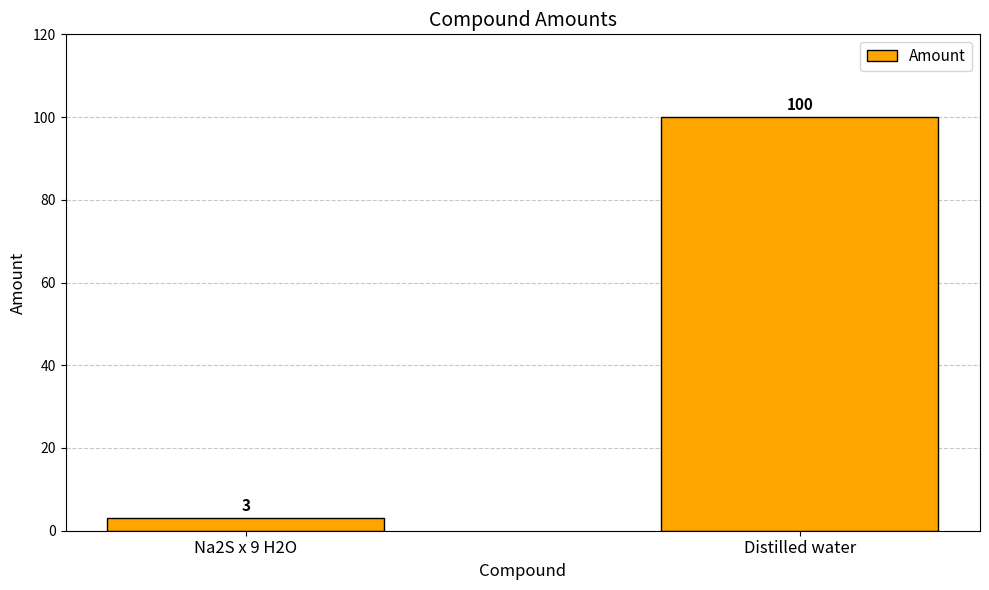

Count the values in the range 3 to 100.

2